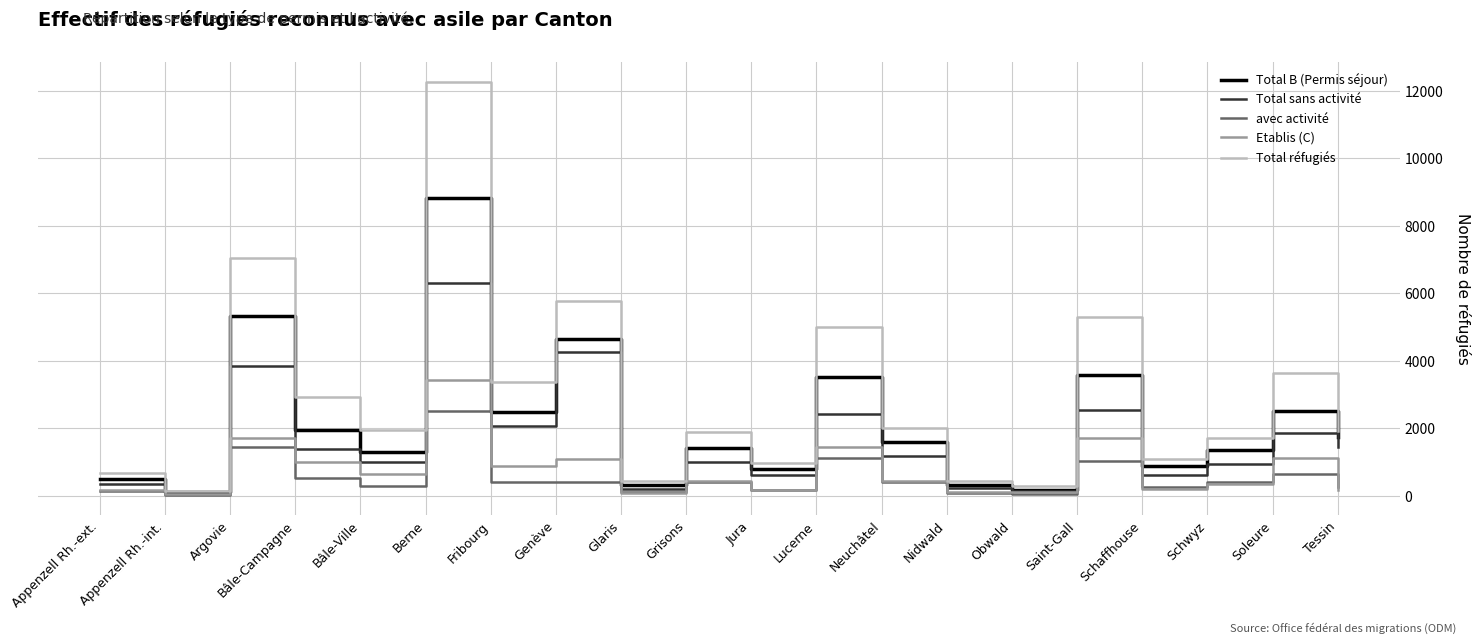

What is the difference between the second highest and second lowest values in the avec activité series?

1412